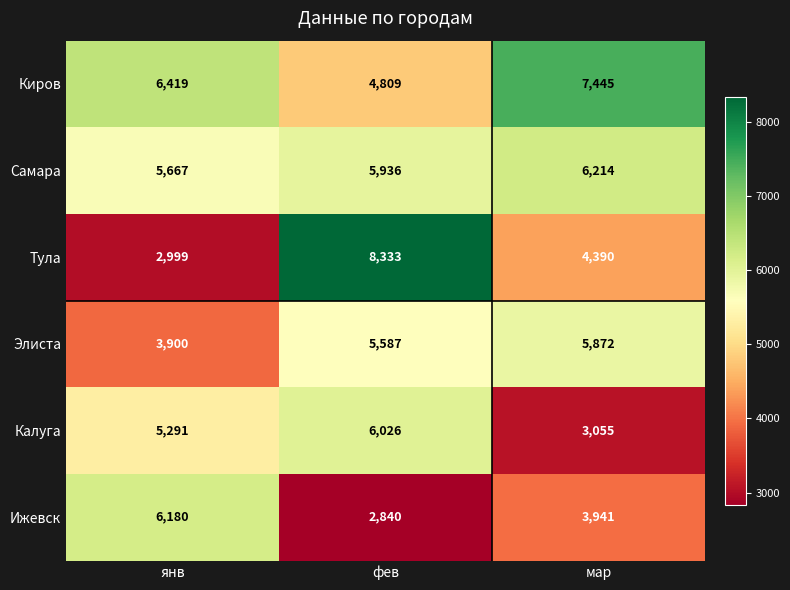

Between янв and фев, which series saw the biggest shift?

Тула